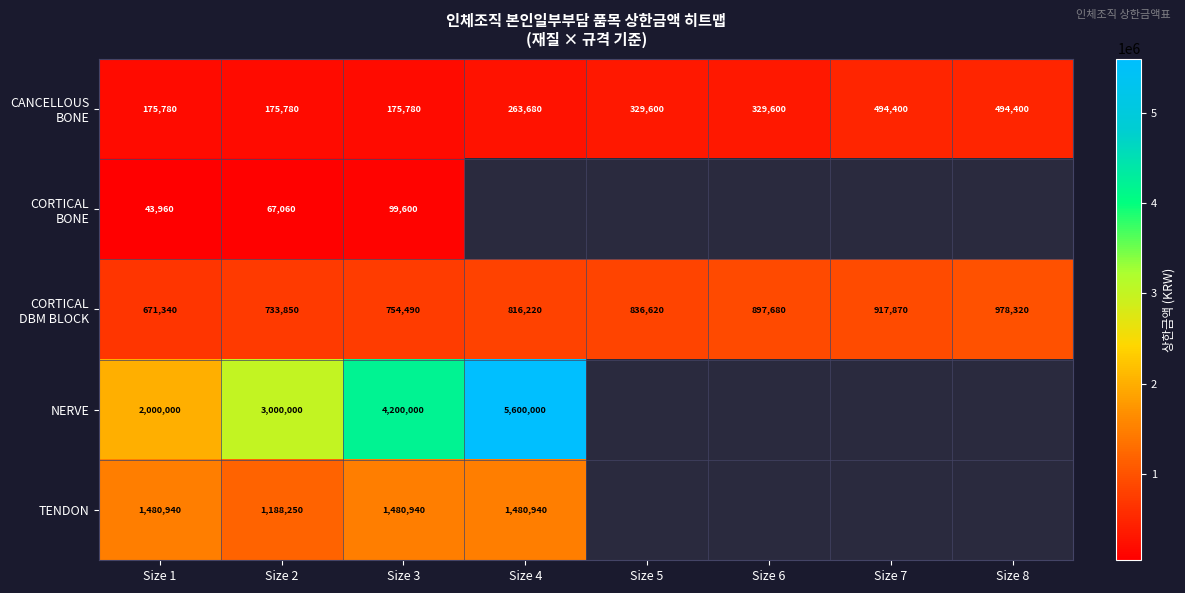

What is the maximum value shown in the chart?

5600000